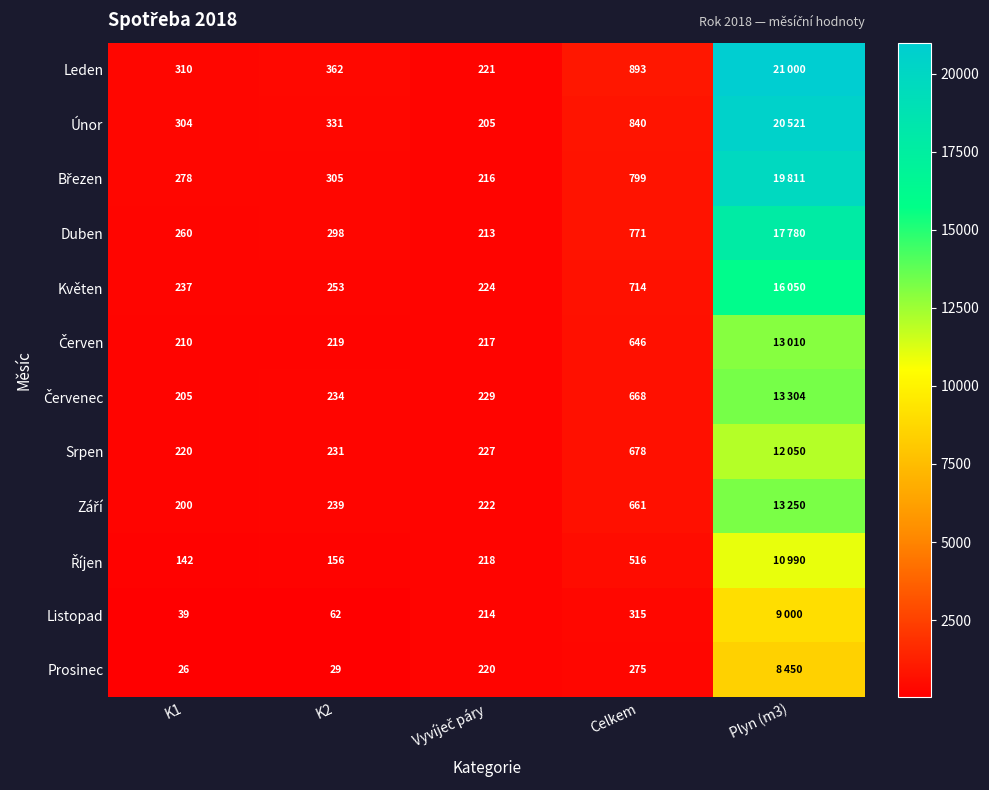

Is it true that Prosinec equals 29 at K2?

True